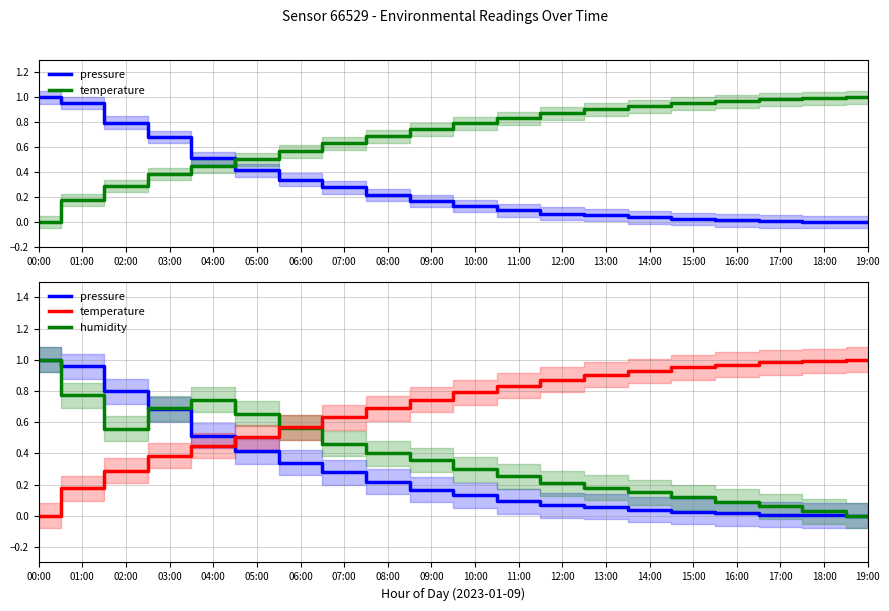

Reading right to left, list all the values displayed in this chart.

pressure: 19:00=0.0	18:00=0.0	17:00=0.0	16:00=0.0	15:00=0.0	14:00=0.0	13:00=0.1	12:00=0.1	11:00=0.1	10:00=0.1	09:00=0.2	08:00=0.2	07:00=0.3	06:00=0.3	05:00=0.4	04:00=0.5	03:00=0.7	02:00=0.8	01:00=1.0	00:00=1.0
humidity: 19:00=0.0	18:00=0.0	17:00=0.1	16:00=0.1	15:00=0.1	14:00=0.1	13:00=0.2	12:00=0.2	11:00=0.3	10:00=0.3	09:00=0.4	08:00=0.4	07:00=0.5	06:00=0.6	05:00=0.7	04:00=0.7	03:00=0.7	02:00=0.6	01:00=0.8	00:00=1.0
temperature: 19:00=1.0	18:00=1.0	17:00=1.0	16:00=1.0	15:00=1.0	14:00=0.9	13:00=0.9	12:00=0.9	11:00=0.8	10:00=0.8	09:00=0.7	08:00=0.7	07:00=0.6	06:00=0.6	05:00=0.5	04:00=0.4	03:00=0.4	02:00=0.3	01:00=0.2	00:00=0.0